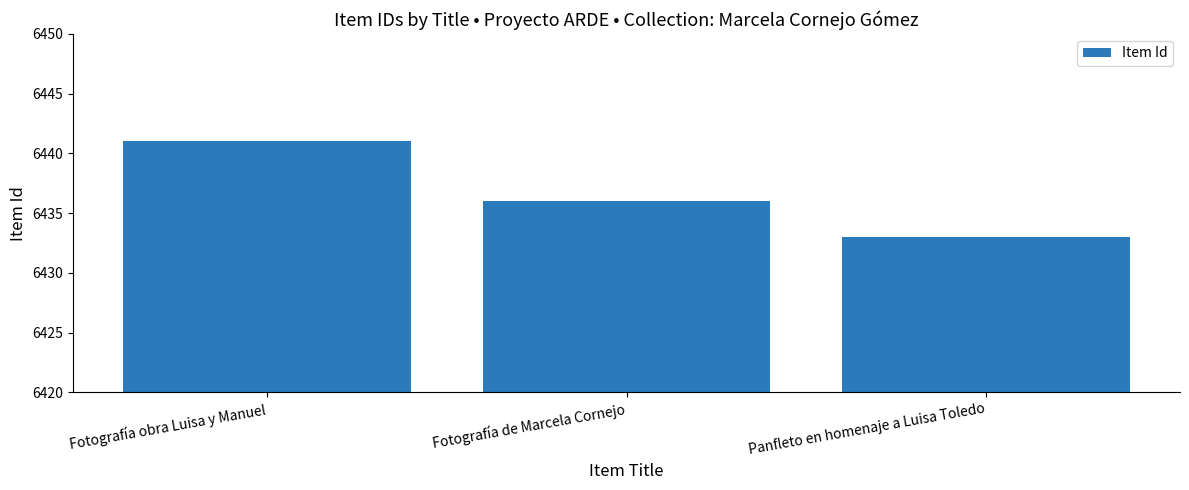

Count the number of data series in this chart.

1